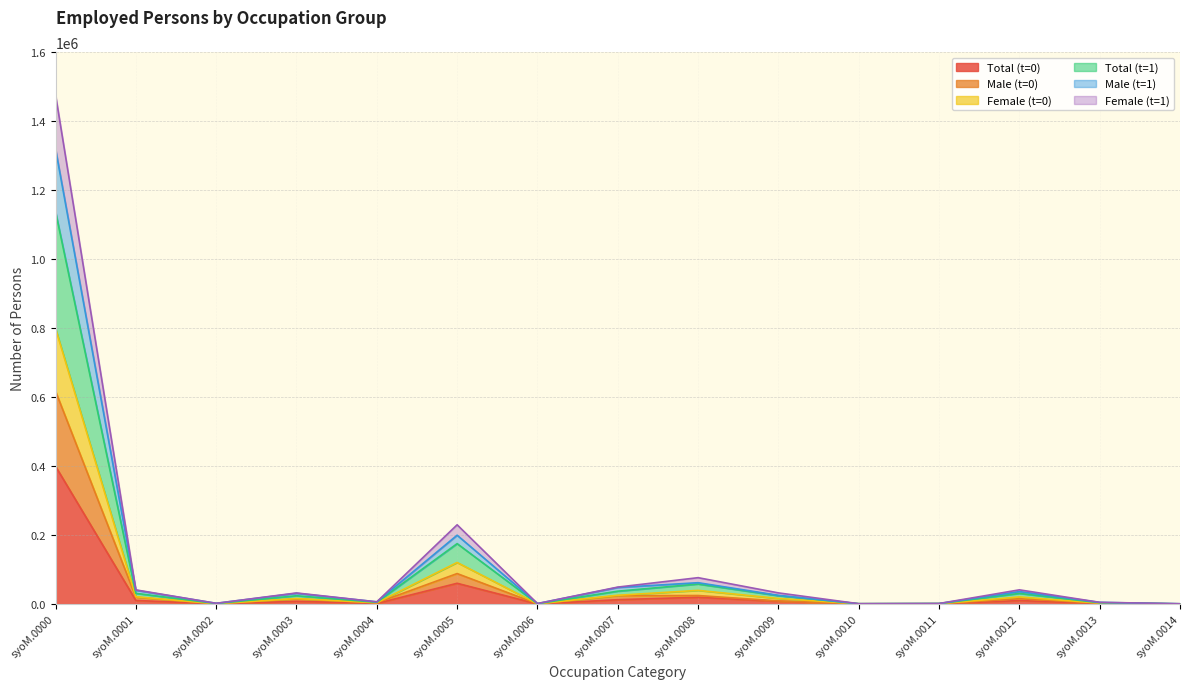

Is the value of Total (t=0) at syoM.0010 greater than the value of Male (t=0) at syoM.0005?

No